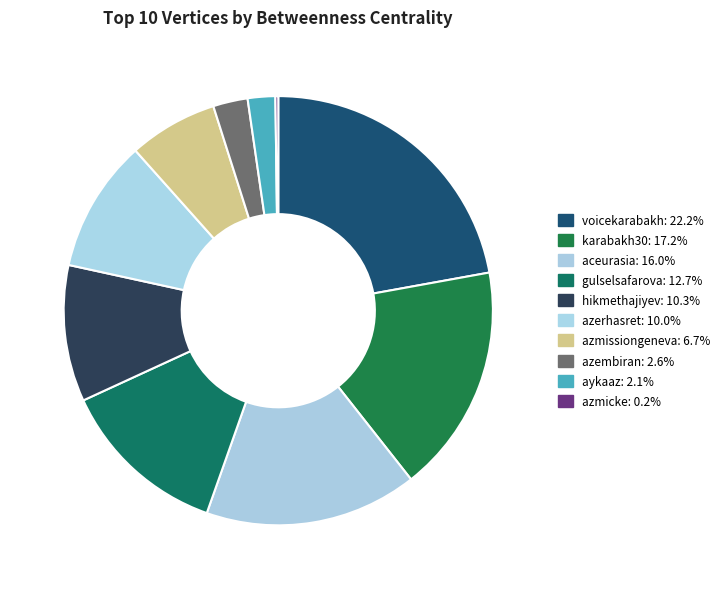

Is voicekarabakh the majority of the pie?

No